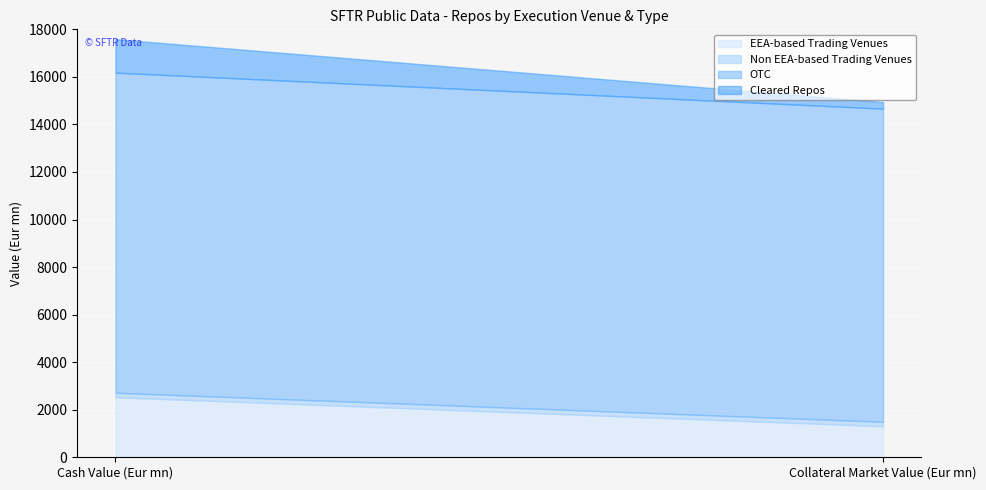

Which category has the lowest value across all series?

Cash Value (Eur mn)